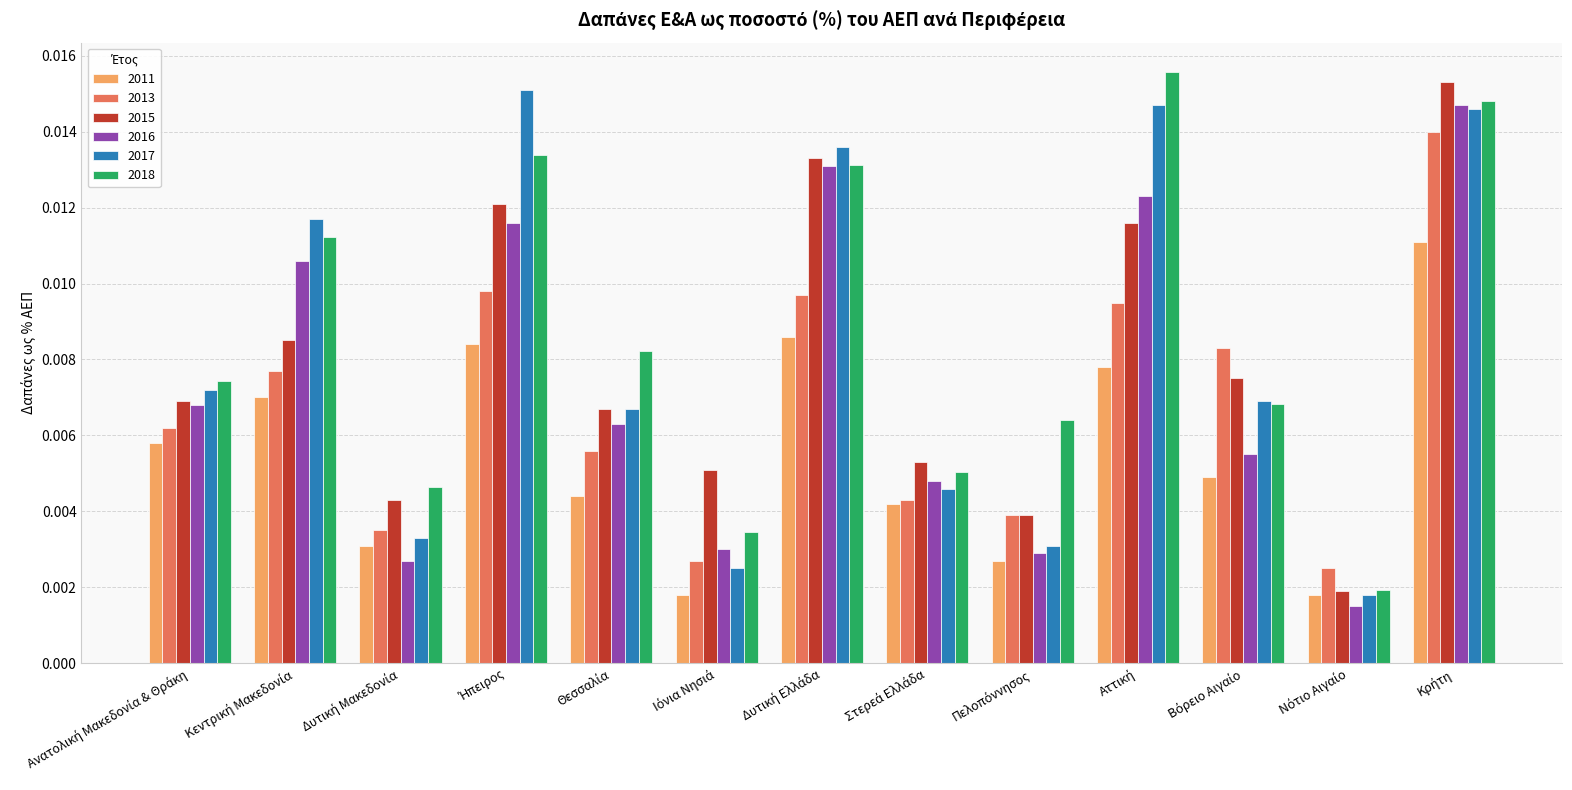

How many 2017 values are between 0 and 1?

13